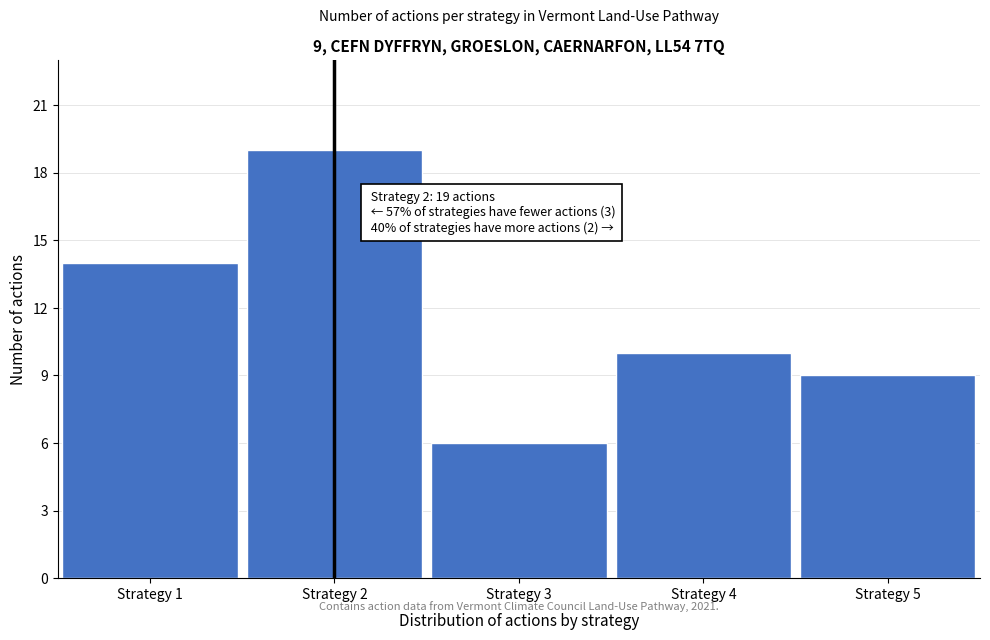

Reading left to right, what are all the values shown in this chart?

14	19	6	10	9